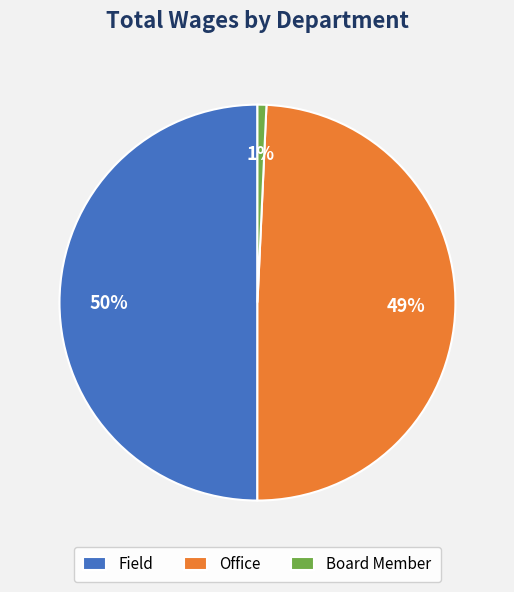

True or false: Office accounts for 37% of the total.

False